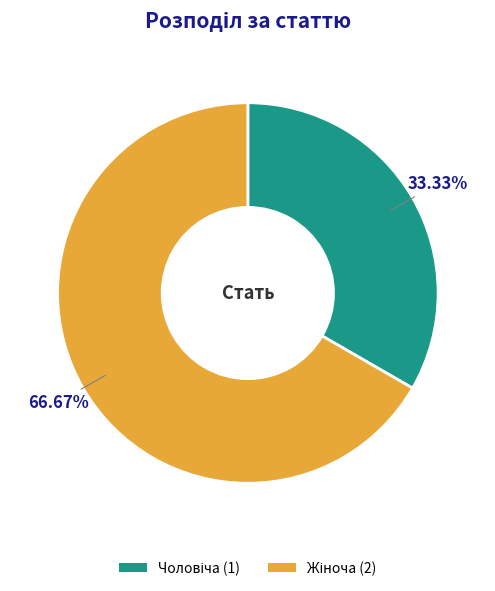

Does any single category account for the majority?

Yes